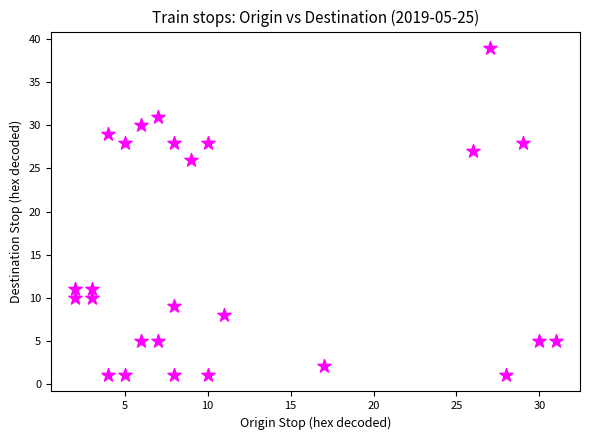

What Y value in the scatter plot is closest to 20?

26